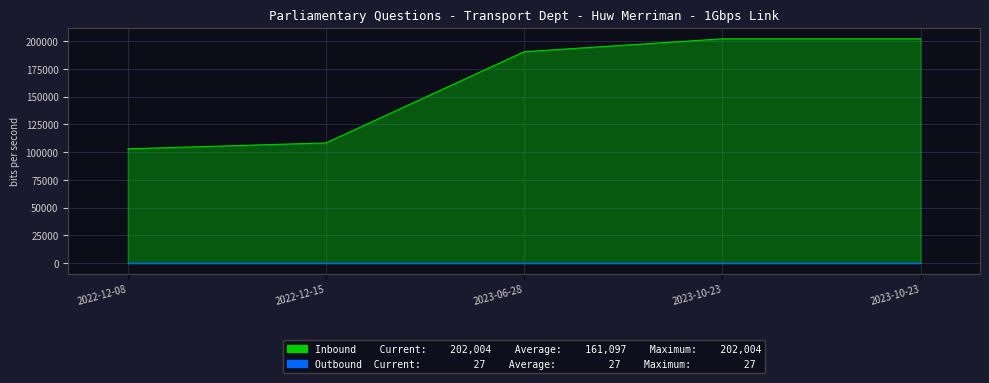

Between 2023-06-28 and 2023-10-23, which series saw the biggest shift?

Inbound